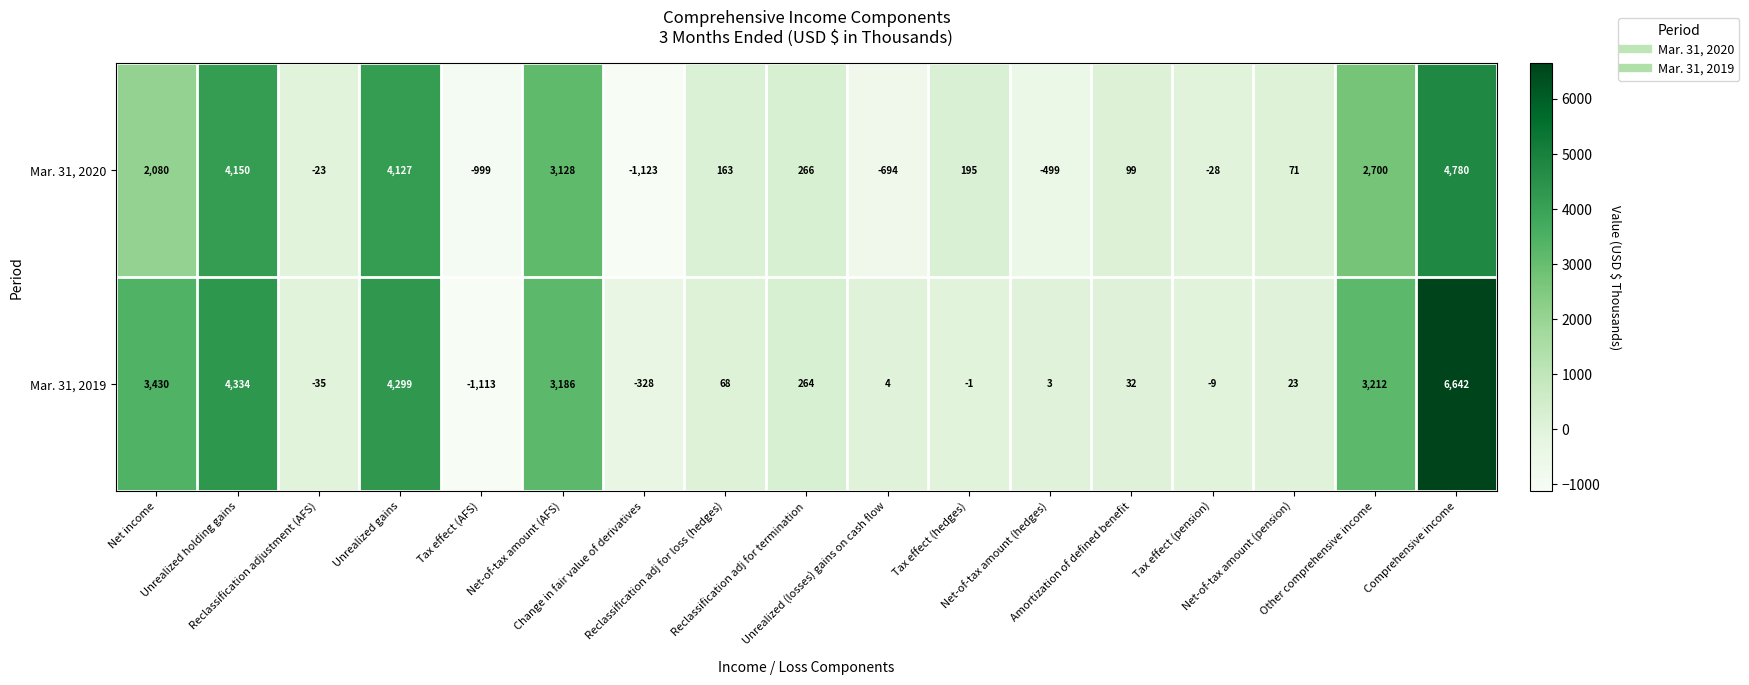

How many values in the Mar. 31, 2019 series are below 32?

8